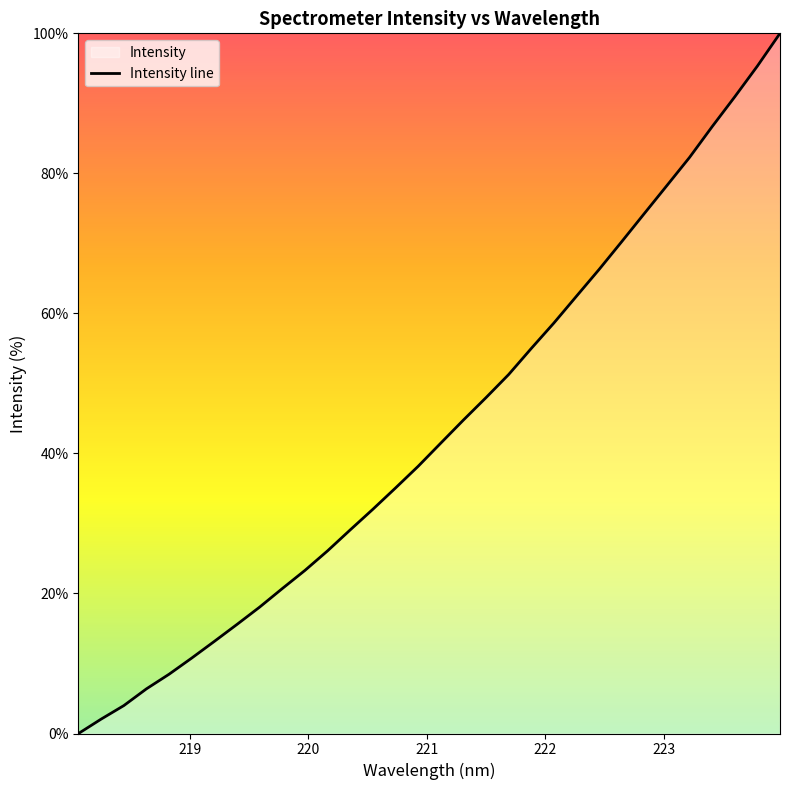

What position from the right is 218.8244?

28